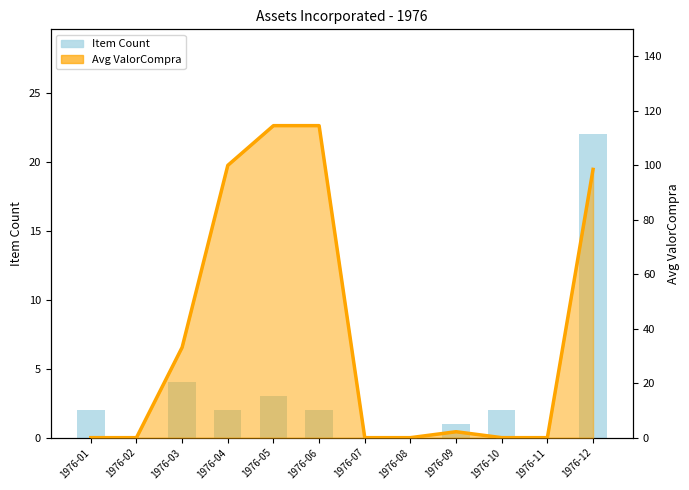

What is the difference between the Item Count values at 1976-02 and 1976-05?

3.0